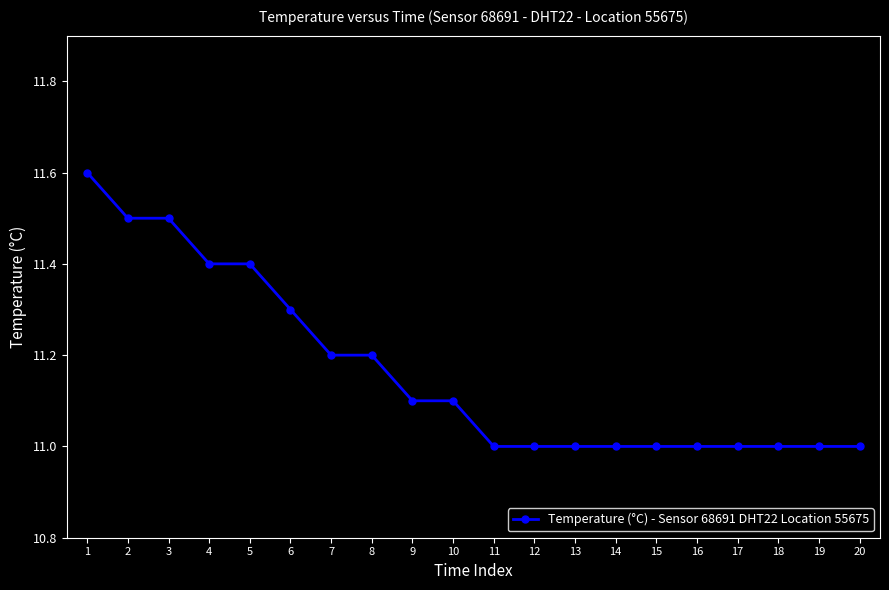

How many series are shown in this chart?

1